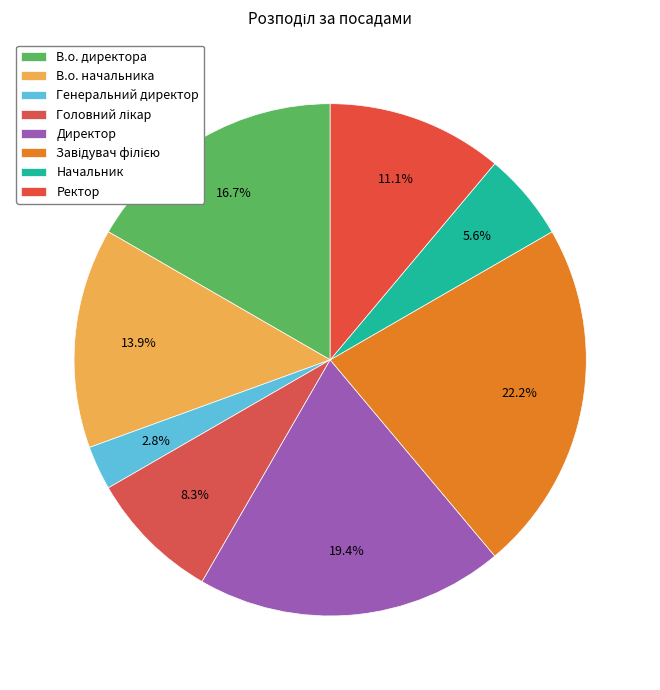

True or false: В.о. директора accounts for 17% of the total.

True